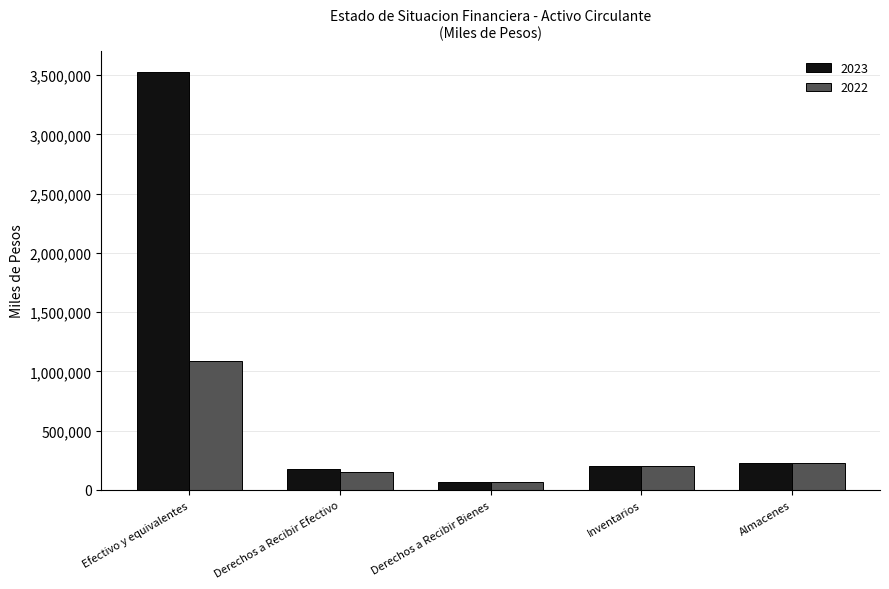

How many bars are there in total?

10